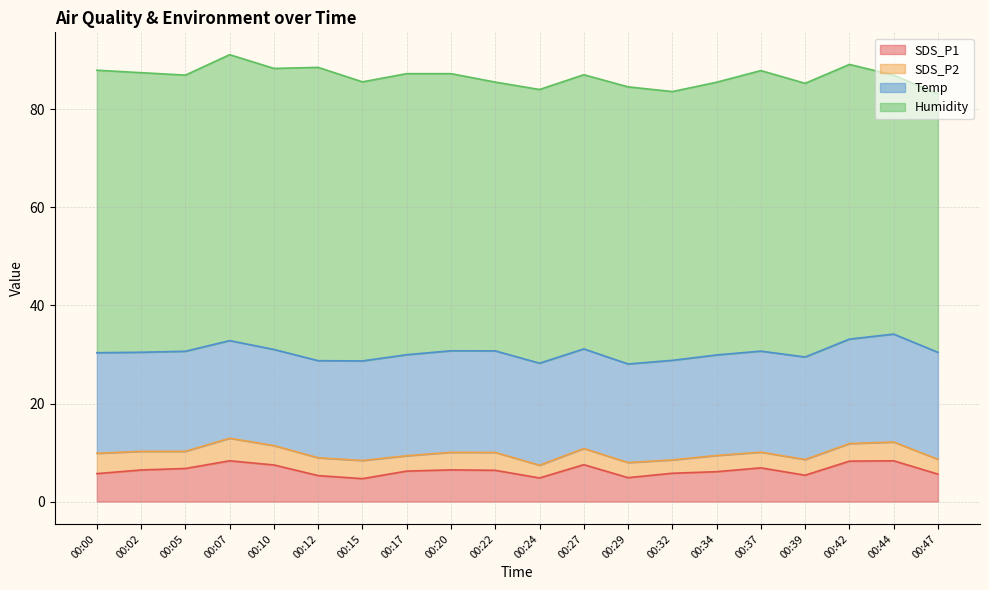

At which category is the sum across all series the highest?

00:07